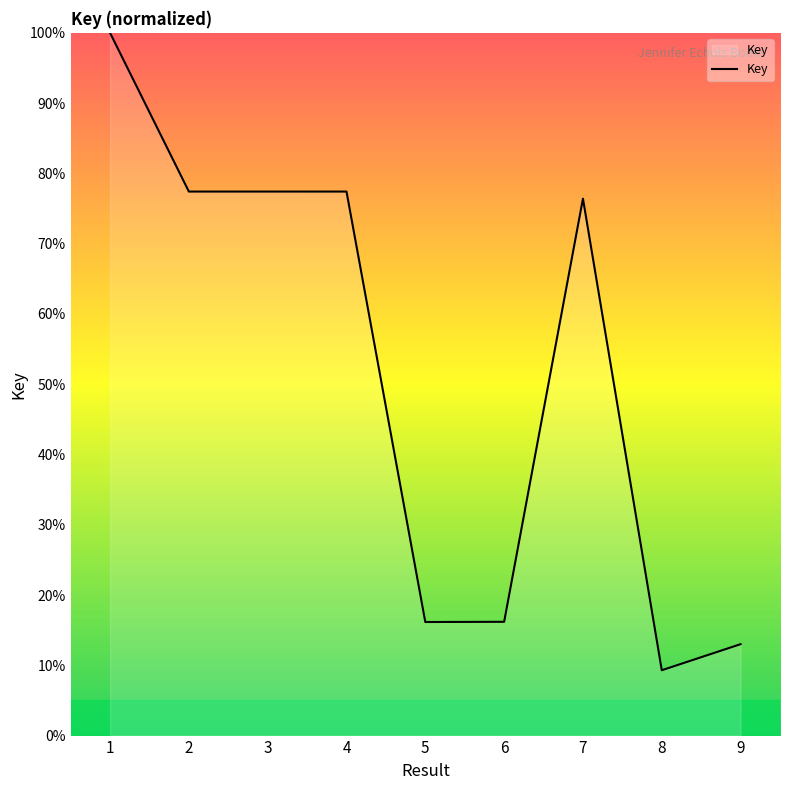

Is it true that the value at 3 is 24.2?

False